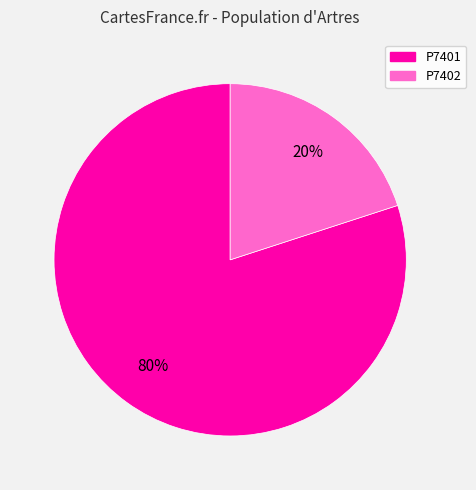

Which has a higher value, P7401 or P7402?

P7401